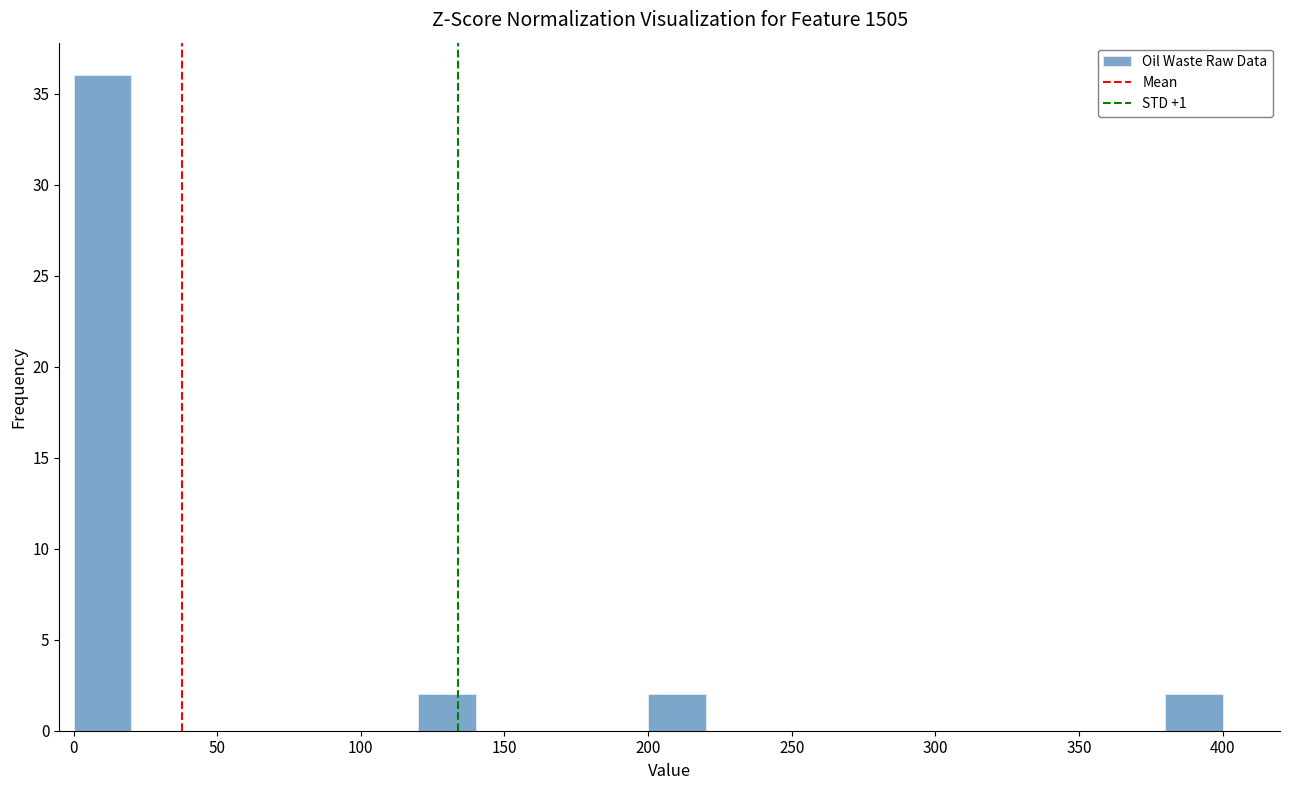

Read against the x-axis, roughly where is the centre of the tallest bar?

10